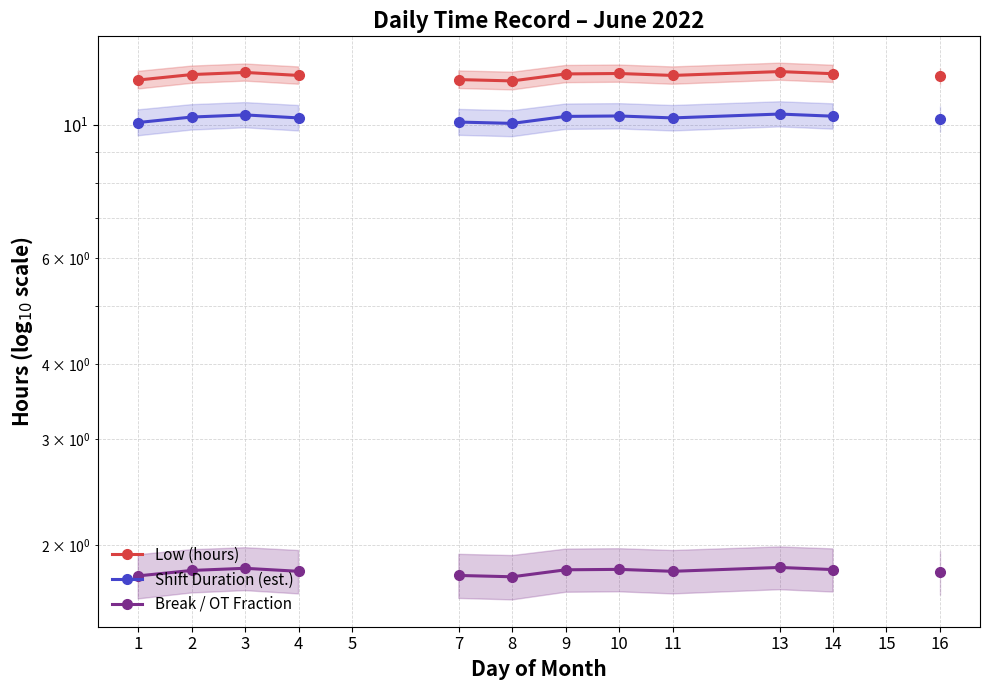

At 16, list the series in order from smallest to largest.

Break / OT Fraction, Shift Duration (est.), Low (hours)